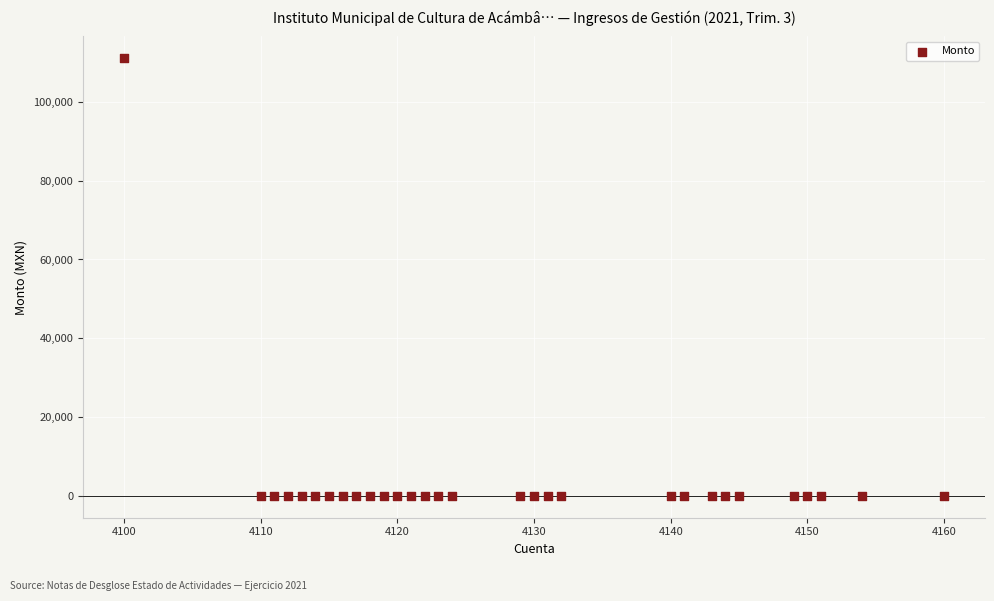

What is the range of X values (max minus min)?

60.0